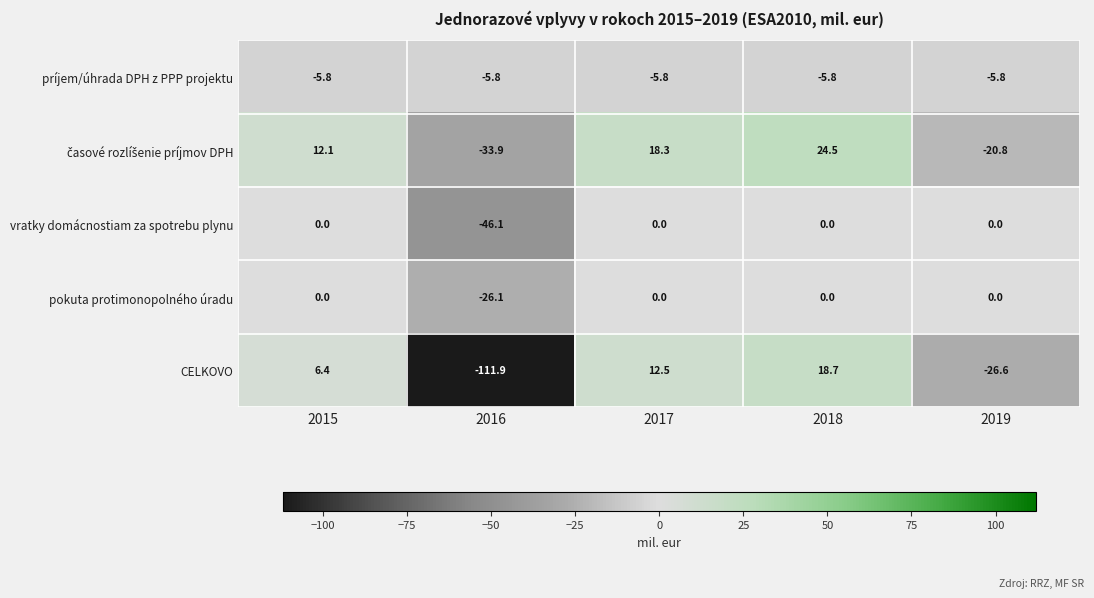

Read the príjem/úhrada DPH z PPP projektu value at 2016.

-5.8